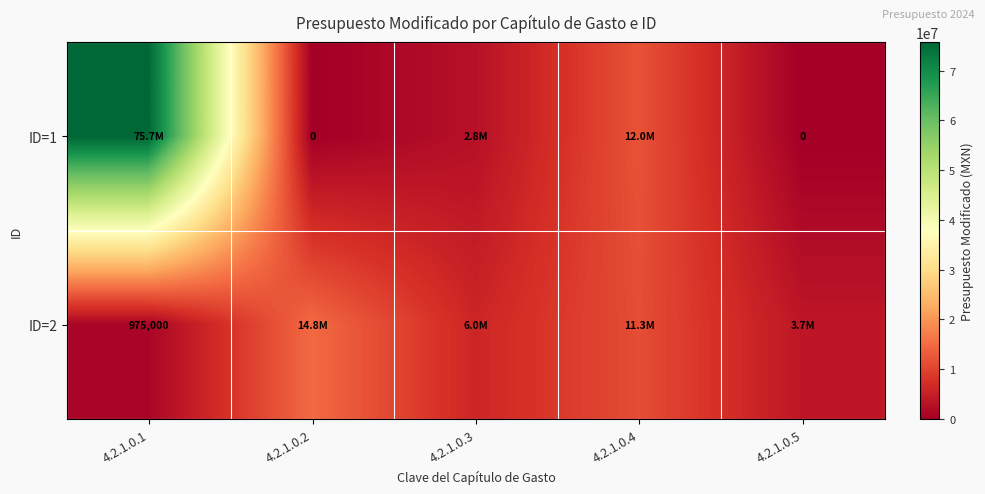

What is the sum of all ID=1 values?

90481605.0